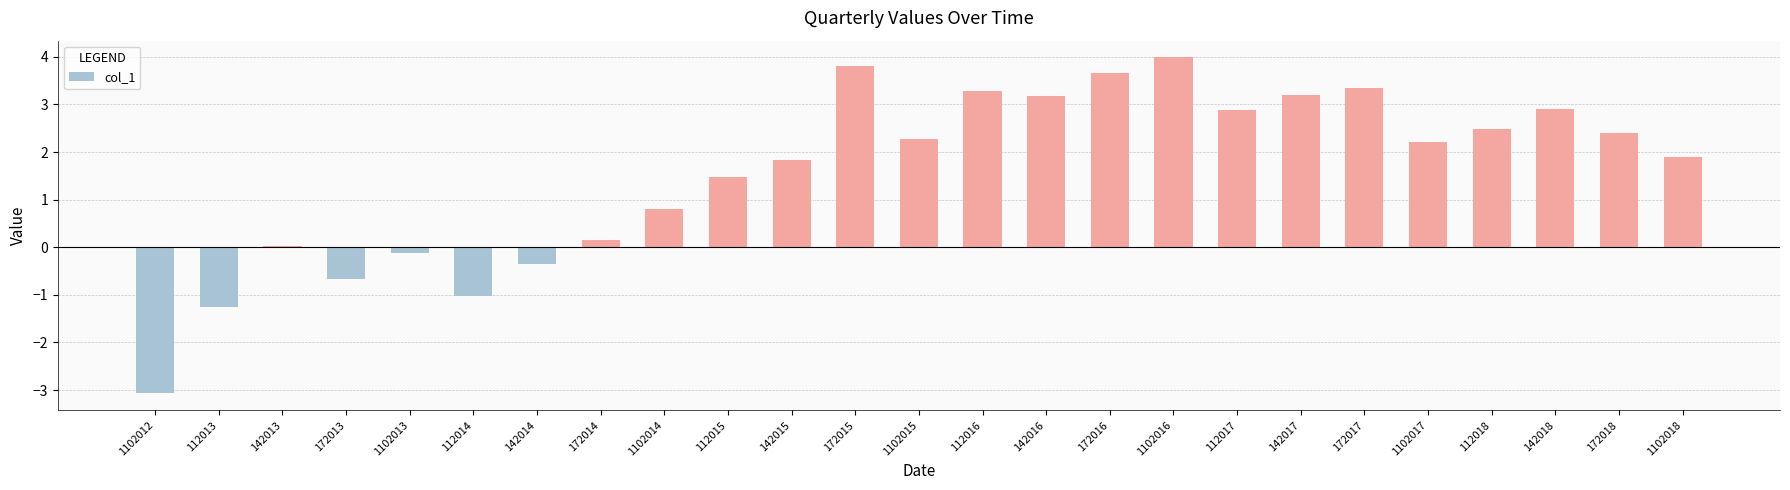

Count the number of categories in the chart.

25